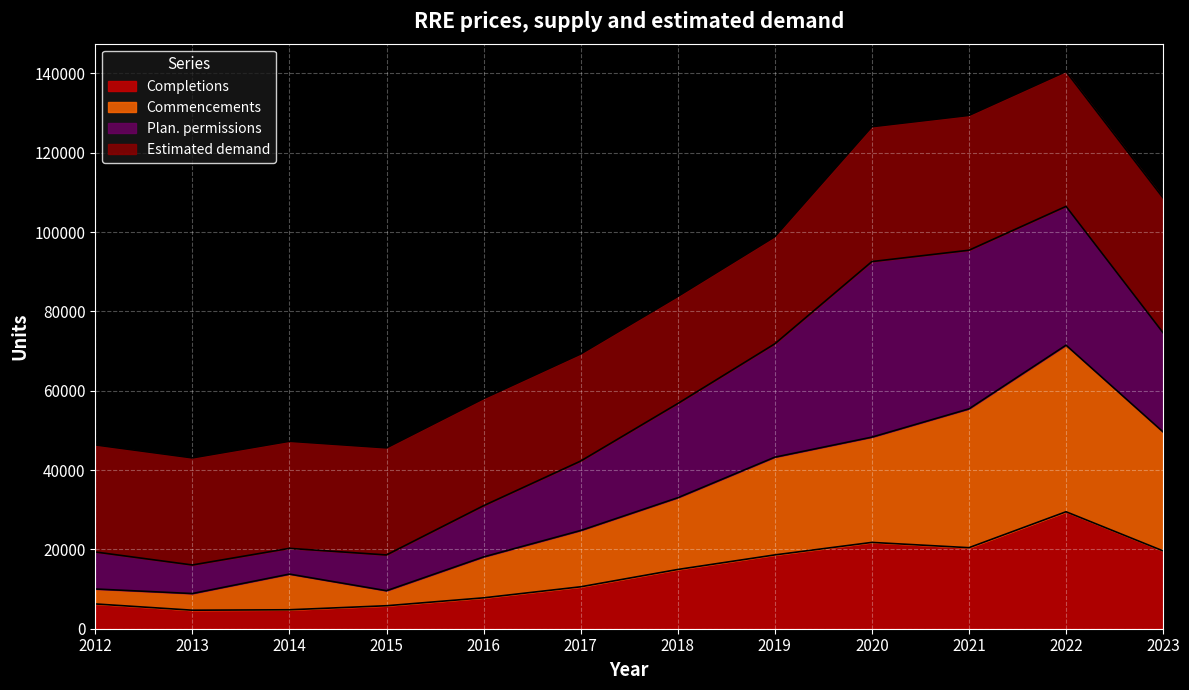

What is the highest value of the Completions series?

29495